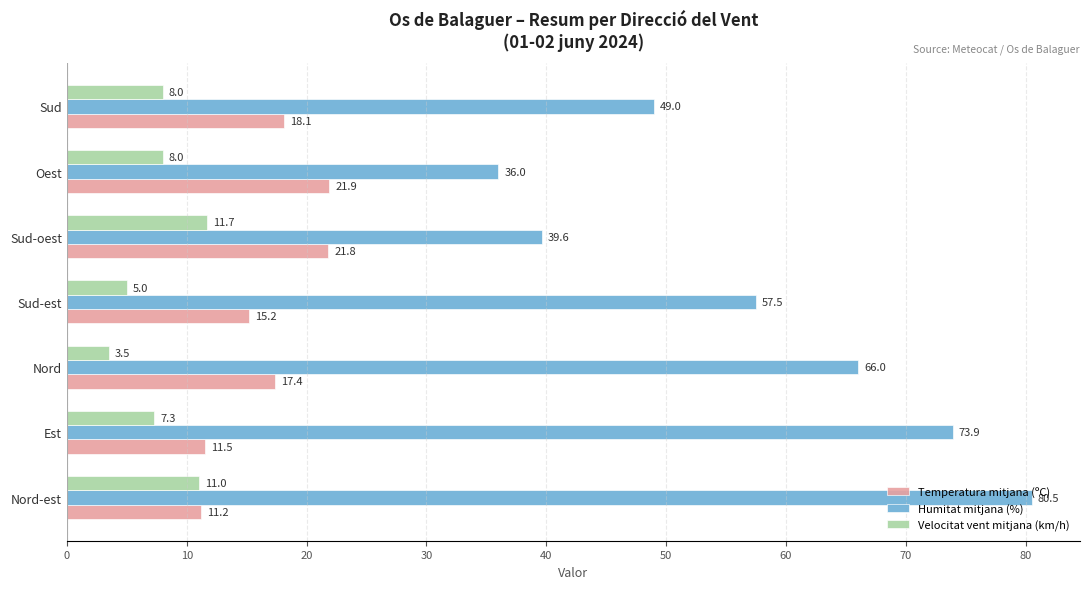

What is the minimum value shown in the chart?

3.5